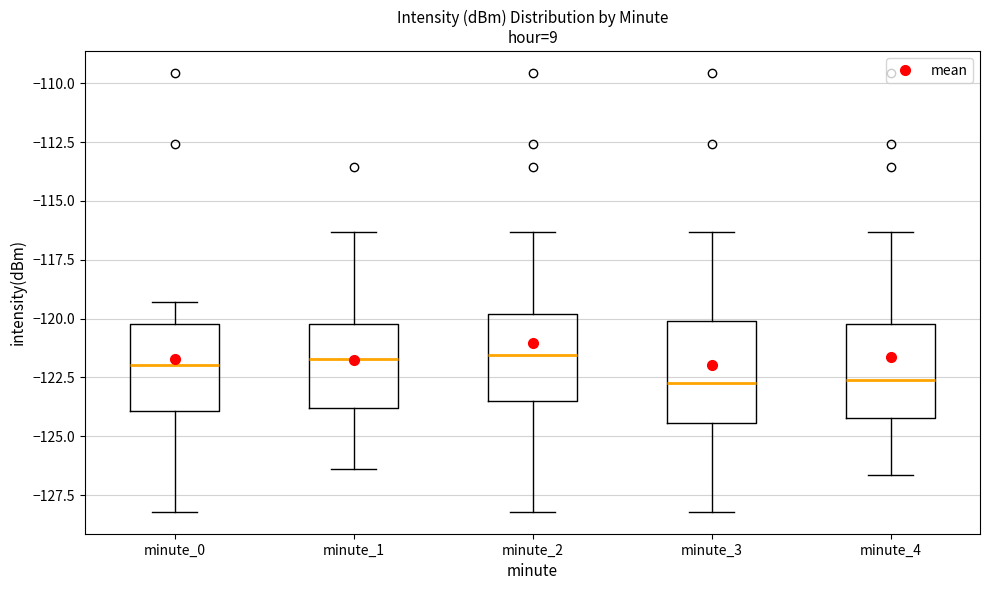

Where is the upper edge of the box for minute_2 on the y-axis? The values are not printed on the chart, so give them approximately, as read against the axis.

-120.0